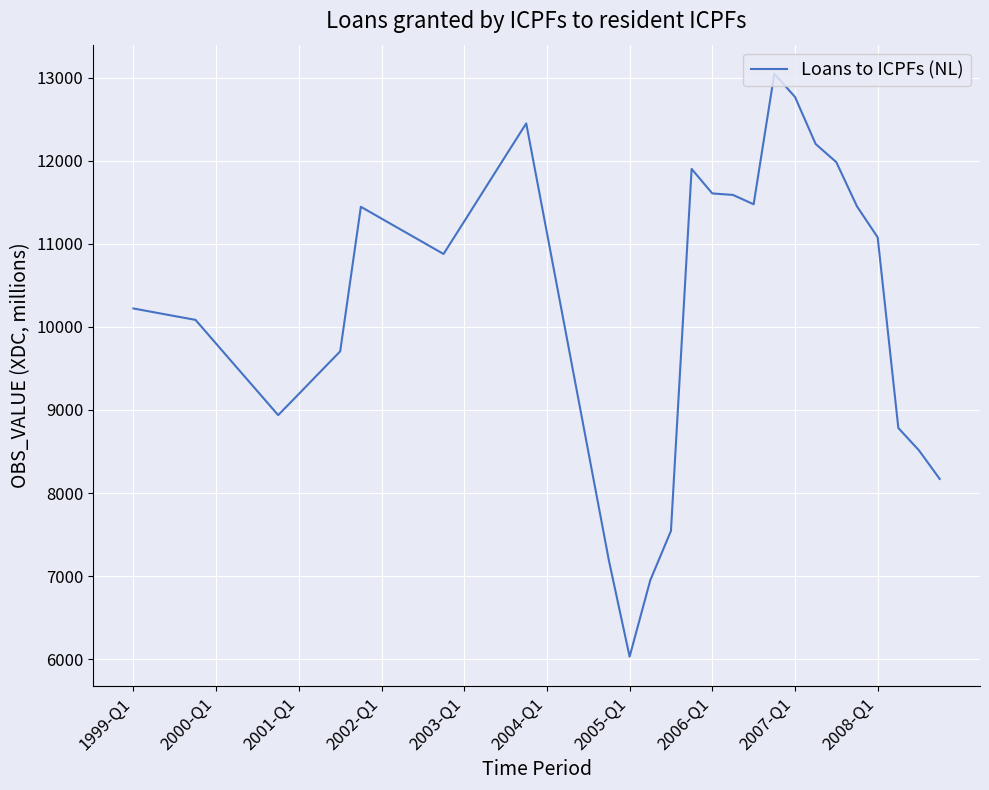

What is the difference between the maximum and minimum values?

7017